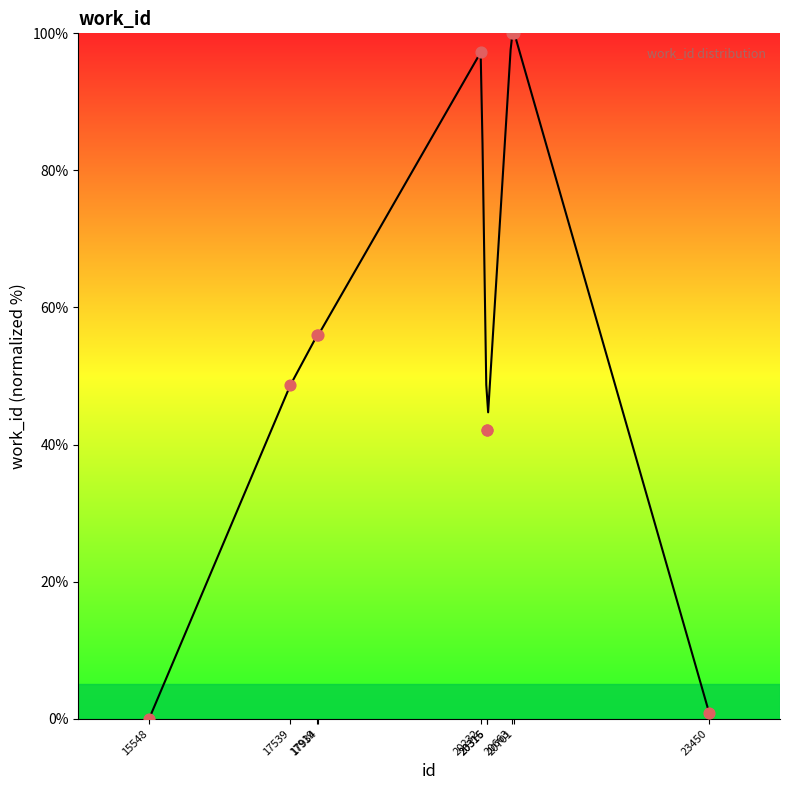

Which has a higher value, 17919 or 23450?

17919